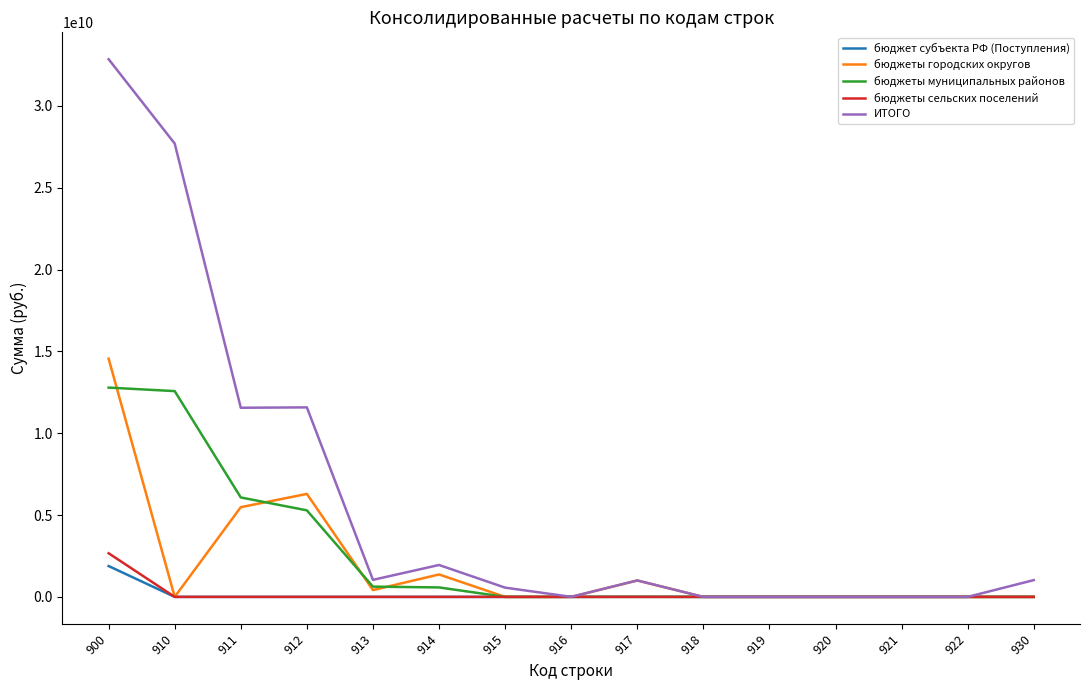

The value of бюджеты городских округов at 919 is 0.0. True or false?

True